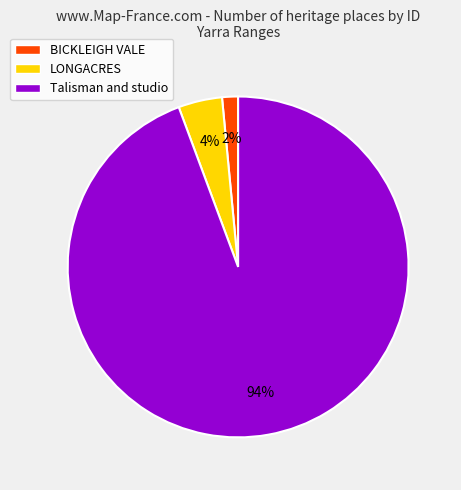

The Talisman and studio slice represents 94% of the pie. True or false?

True